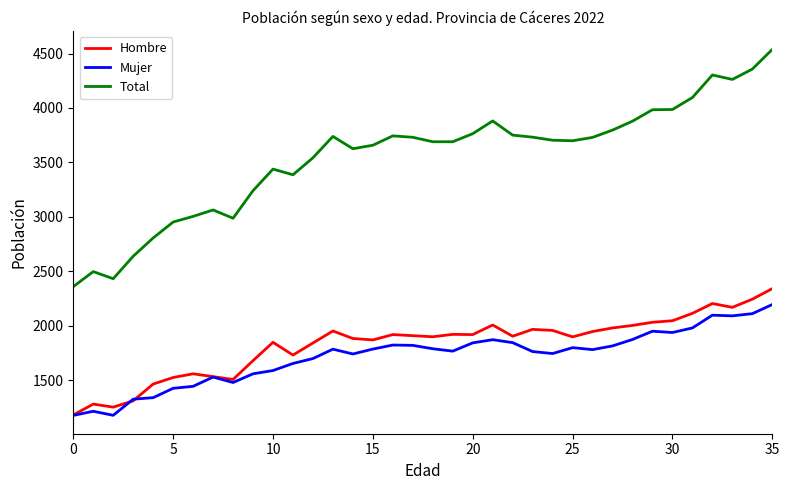

Which series has the largest range (max minus min)?

Total